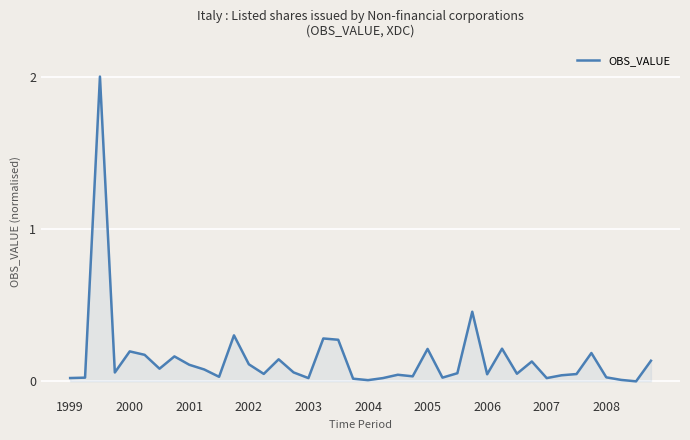

What is the maximum value shown in the chart?

2.0